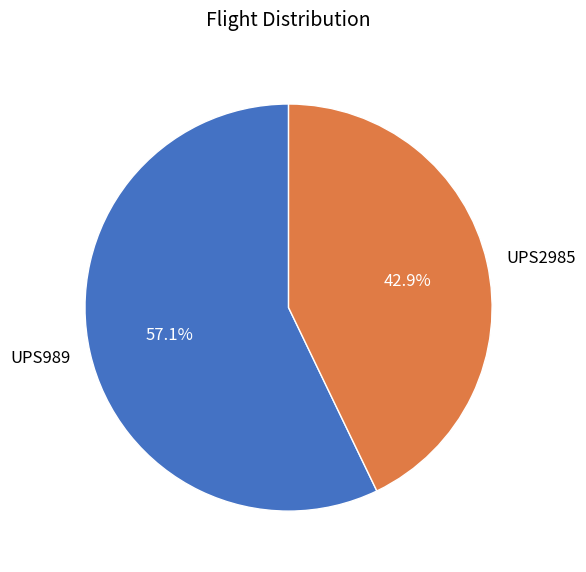

What percentage do UPS2985 and UPS989 together represent?

100.0%